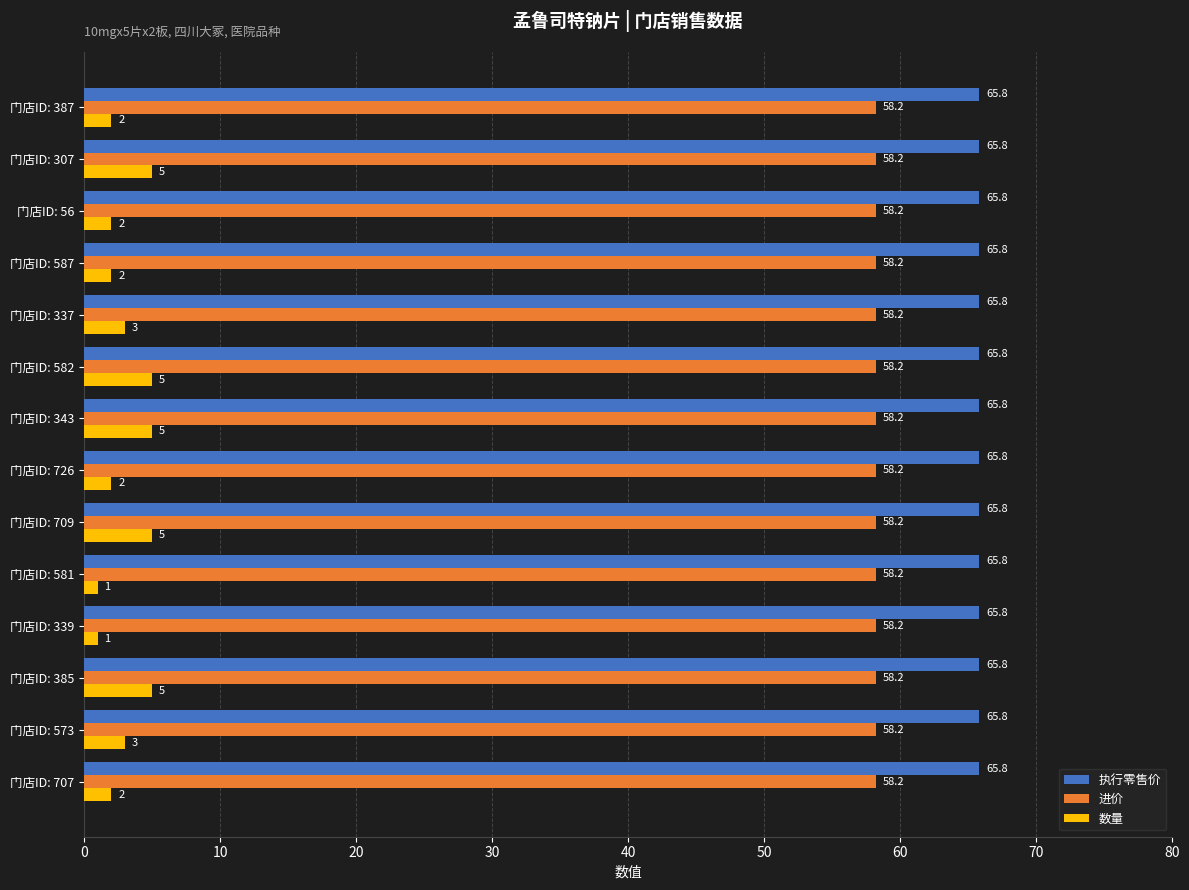

Is it true that 进价 equals 75.7 at 门店ID: 587?

False